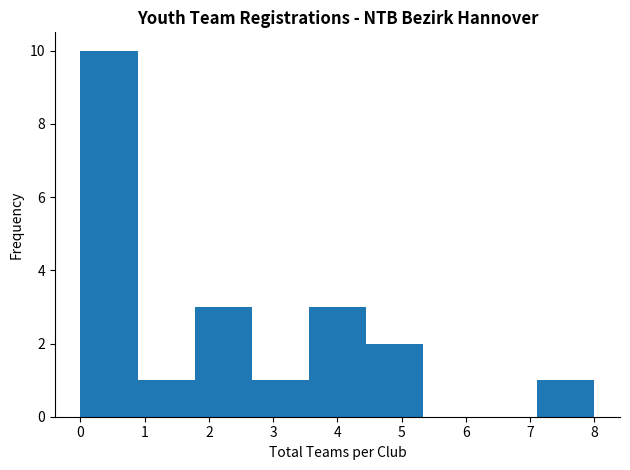

Which range on the x-axis has the tallest bar?

0.0 to 0.9